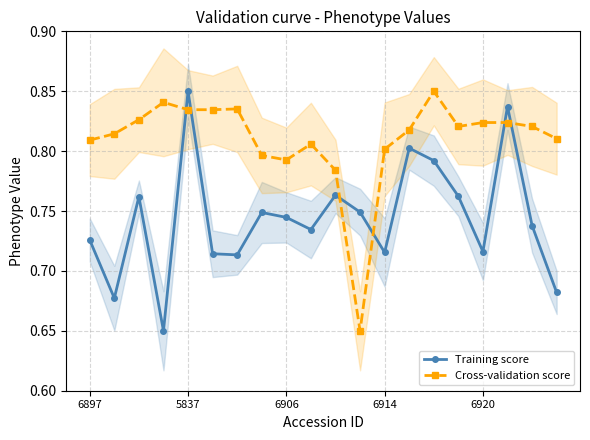

What is the average value of the Training score series?

0.7